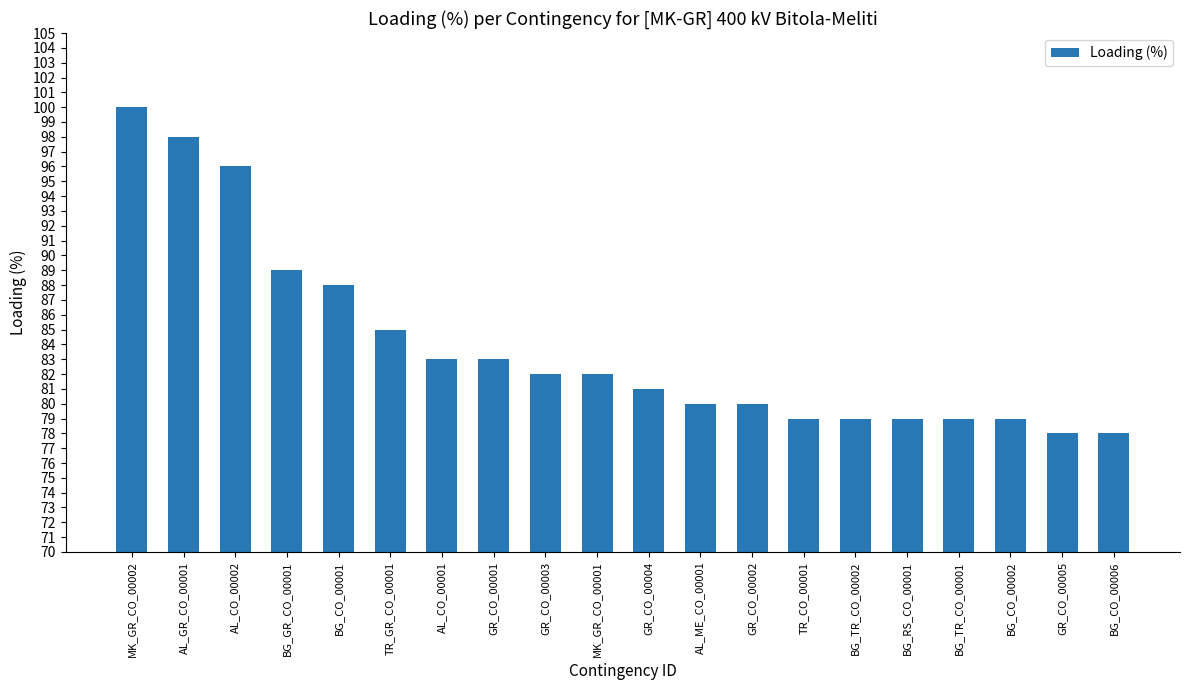

The chart shows a value of 117 at BG_CO_00002. True or false?

False